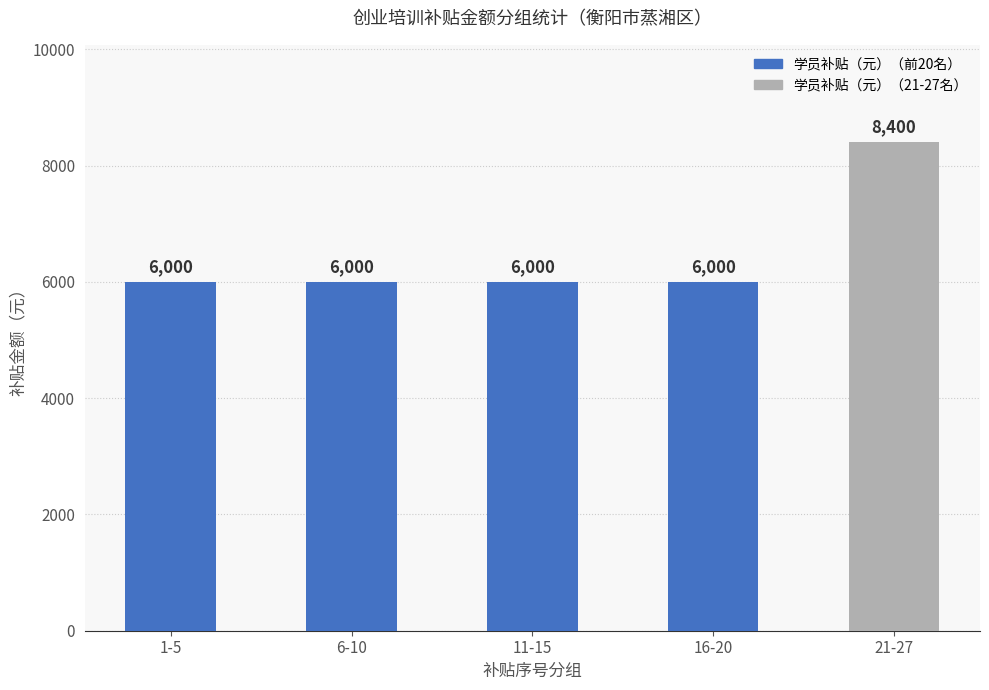

Which has a higher value, 21-27 or 11-15?

21-27